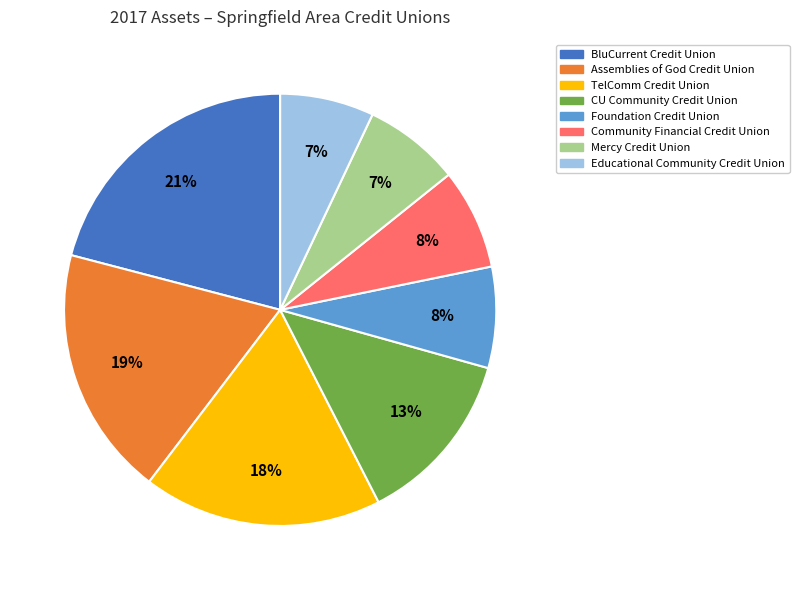

To the nearest percent, what is the difference between the largest and smallest slice percentages?

14%